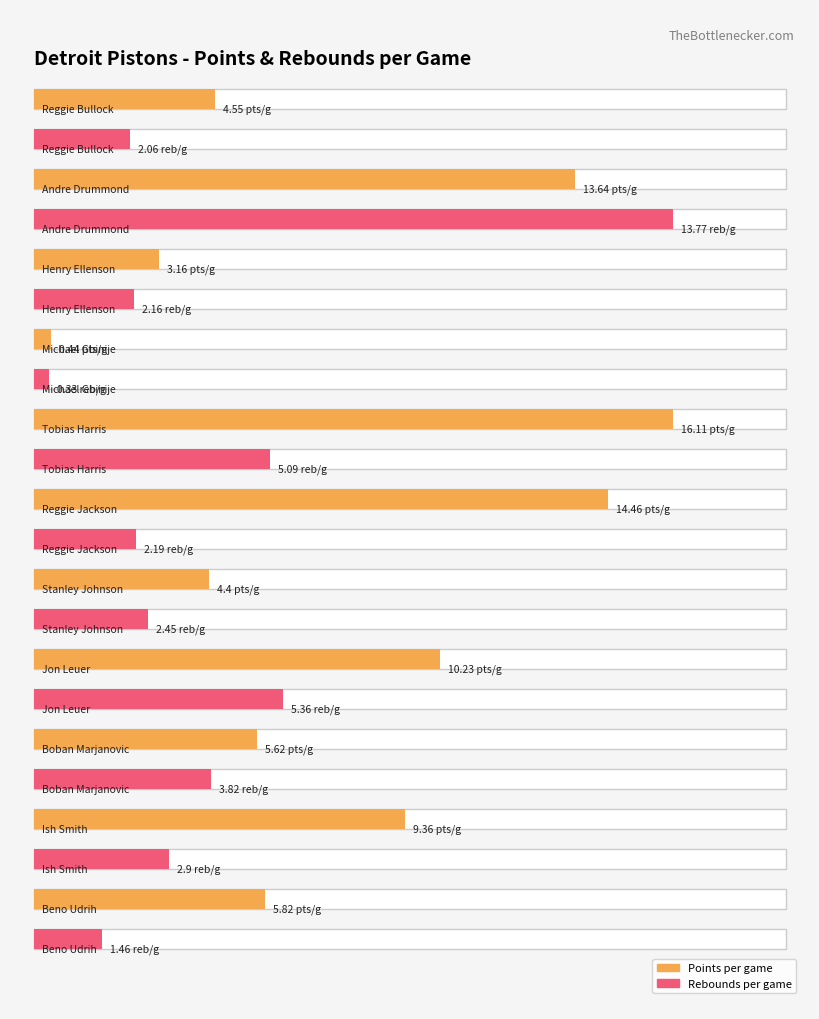

What is the sum of all tReb/g values?

41.6